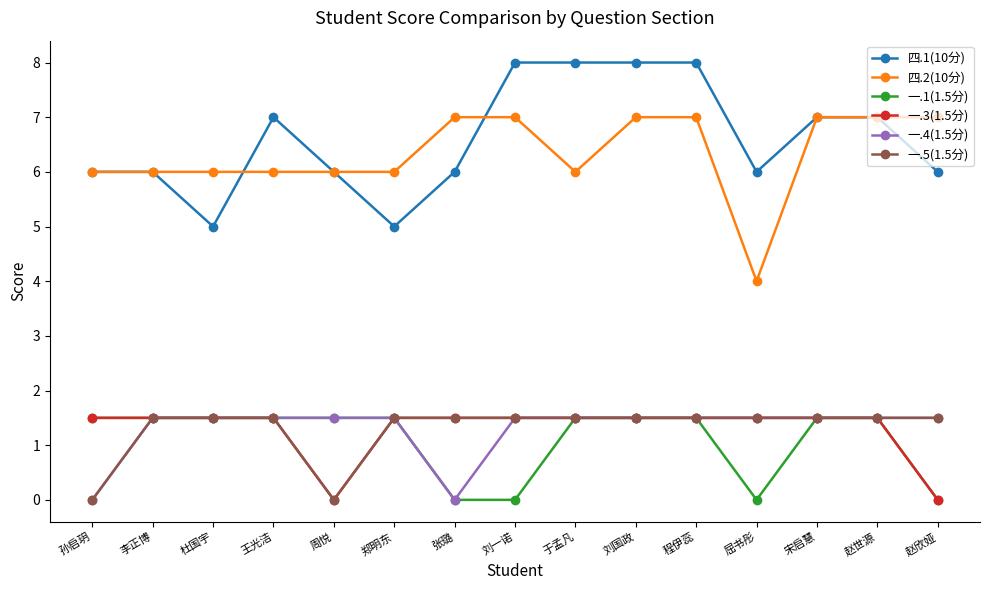

What is the total value across all series at 郑明东?

17.0